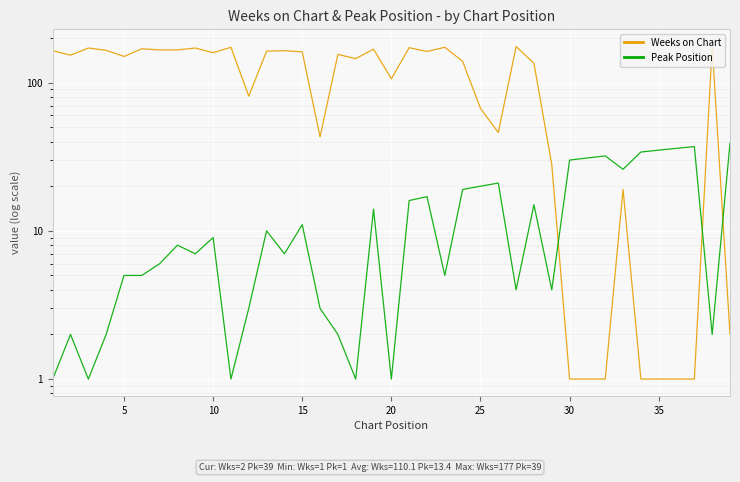

The Weeks on Chart series shows 98 at 15. True or false?

False